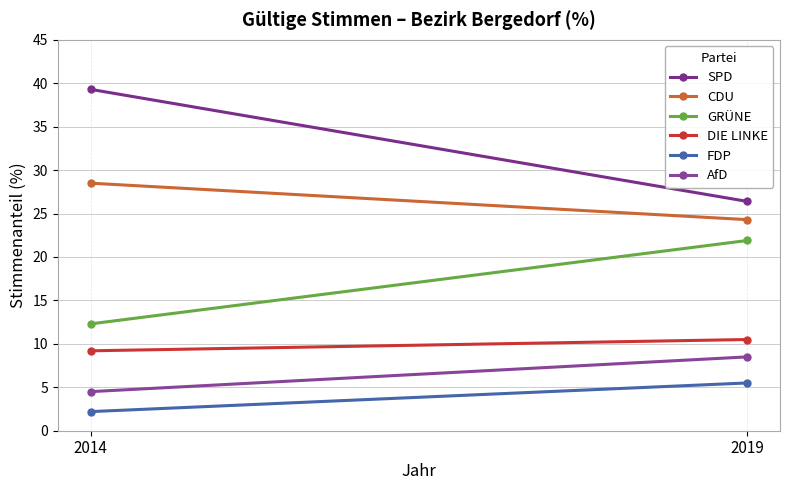

Where is SPD nearest to the value 32?

2019